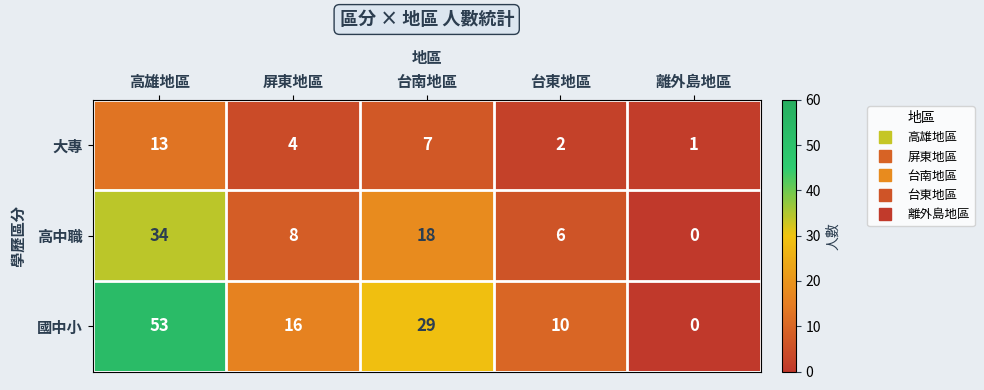

What is the sum of all 國中小 values?

108